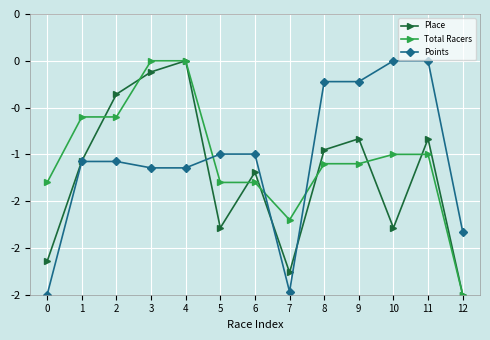

True or false: Place has more than 1 interior local peaks.

True